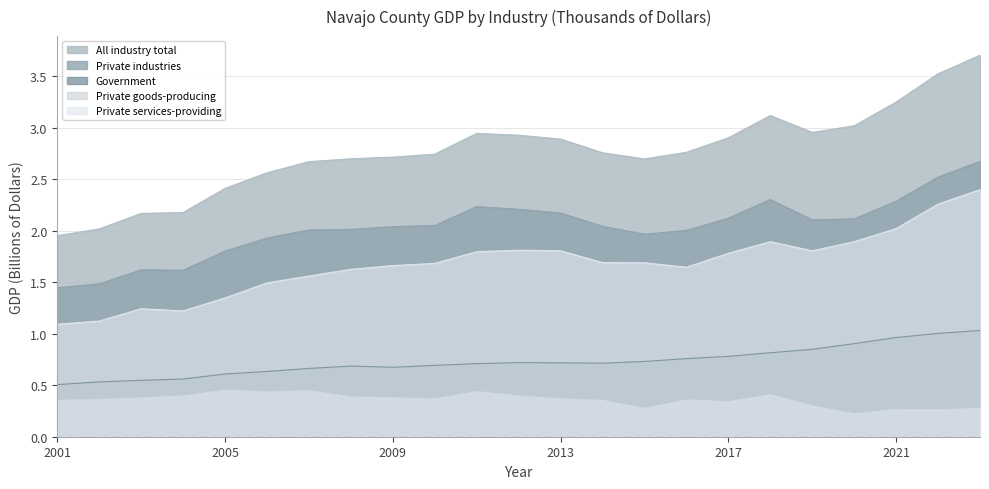

What is the difference between the highest and lowest values at 2012?

2.5